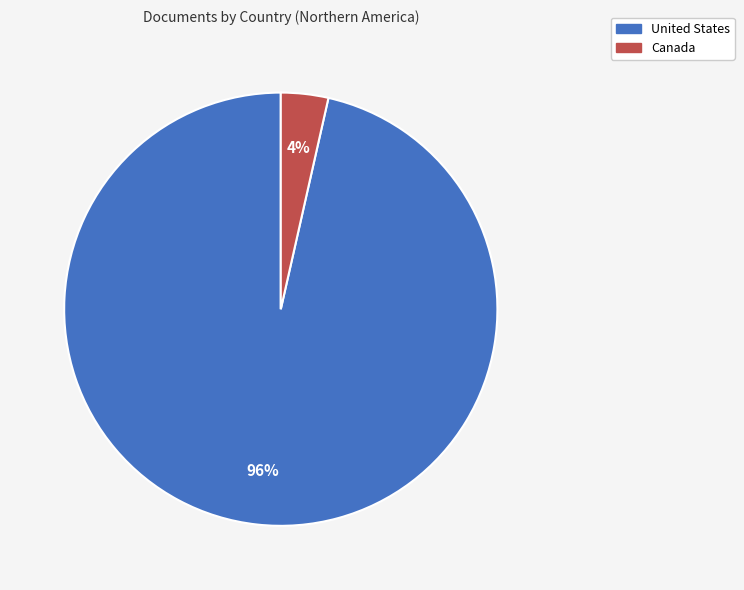

Count the number of slices in the pie.

2